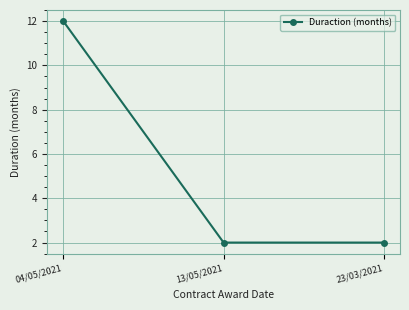

At which category does the chart reach its peak across all series?

04/05/2021